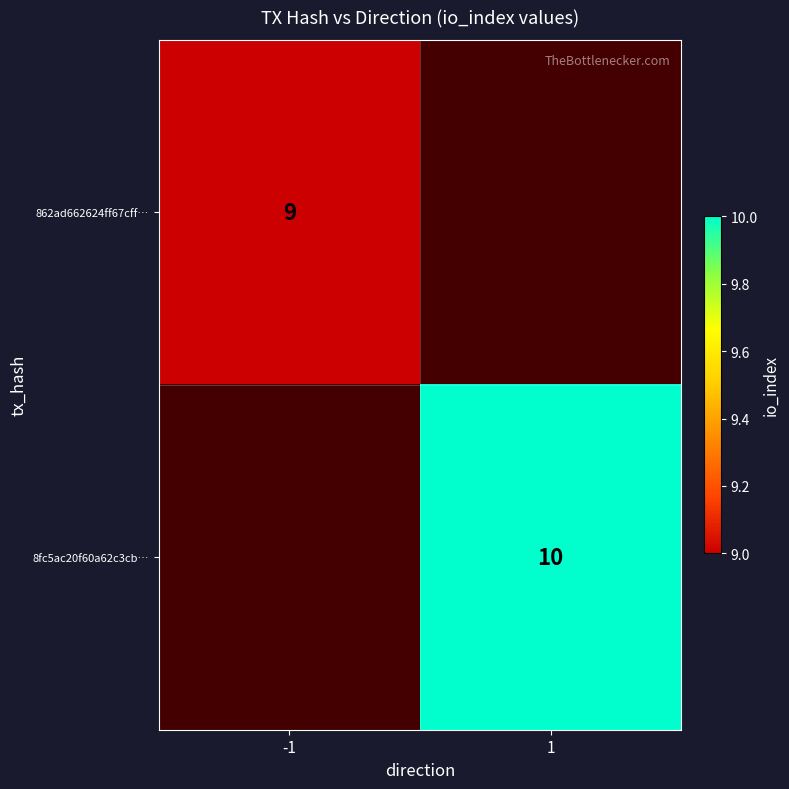

At how many categories does at least one series exceed 9?

1